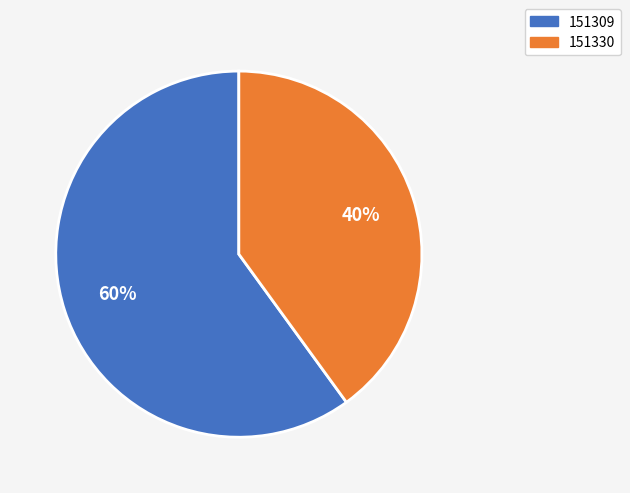

Count the number of slices in the pie.

2